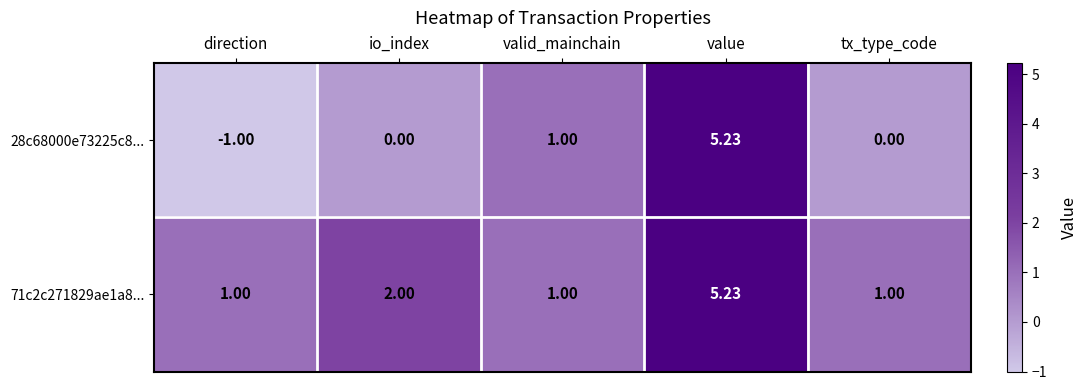

At which category is the sum across all series the highest?

value